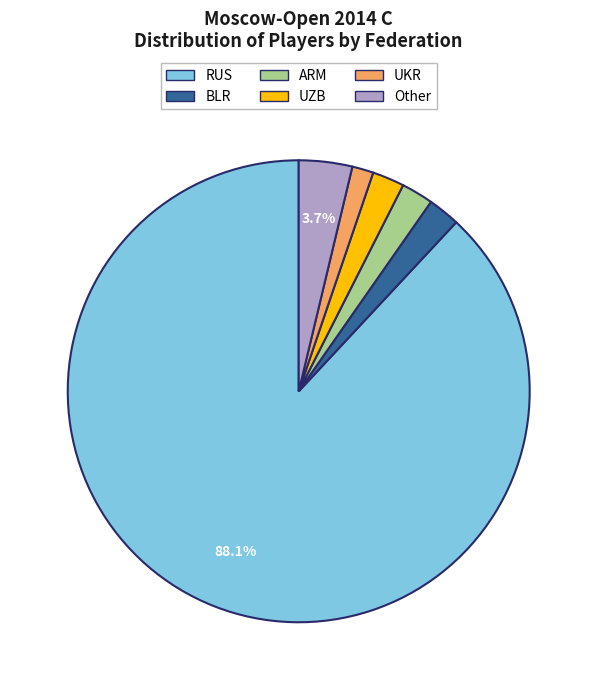

Which category has the smallest portion of the pie?

UKR